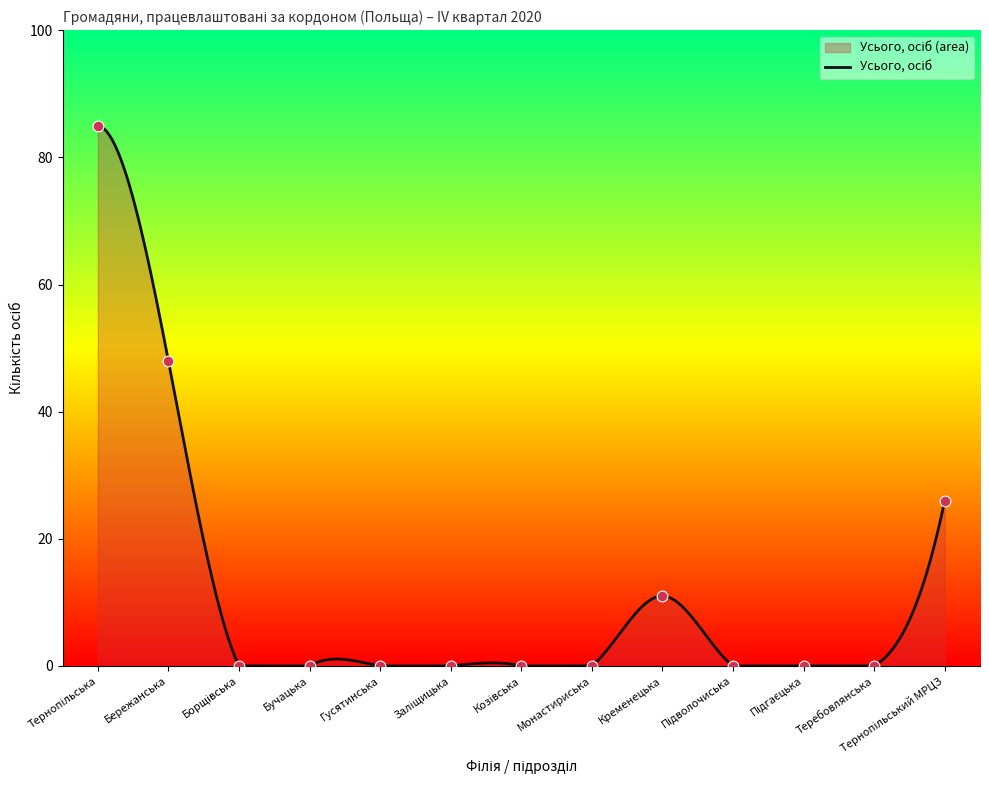

What is the change in value from Бережанська to Бучацька?

-48